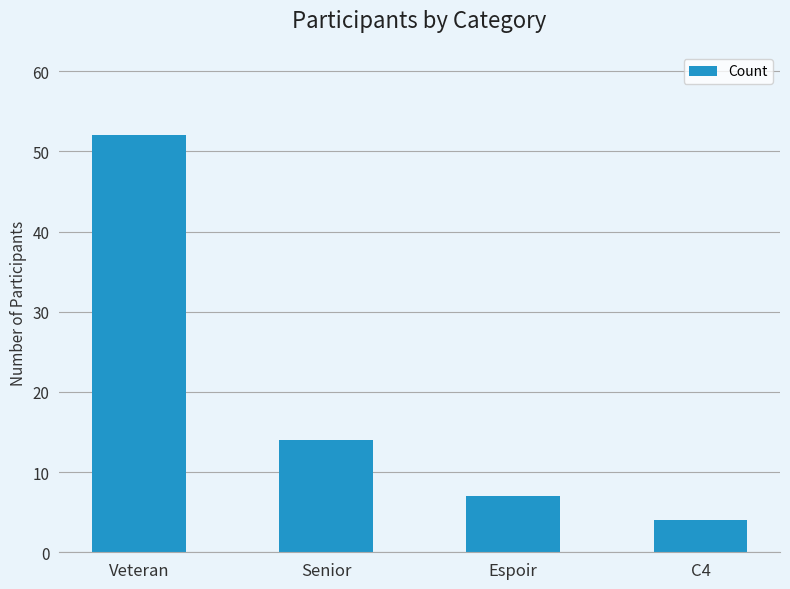

What is the label of the 1st bar from the left?

Veteran